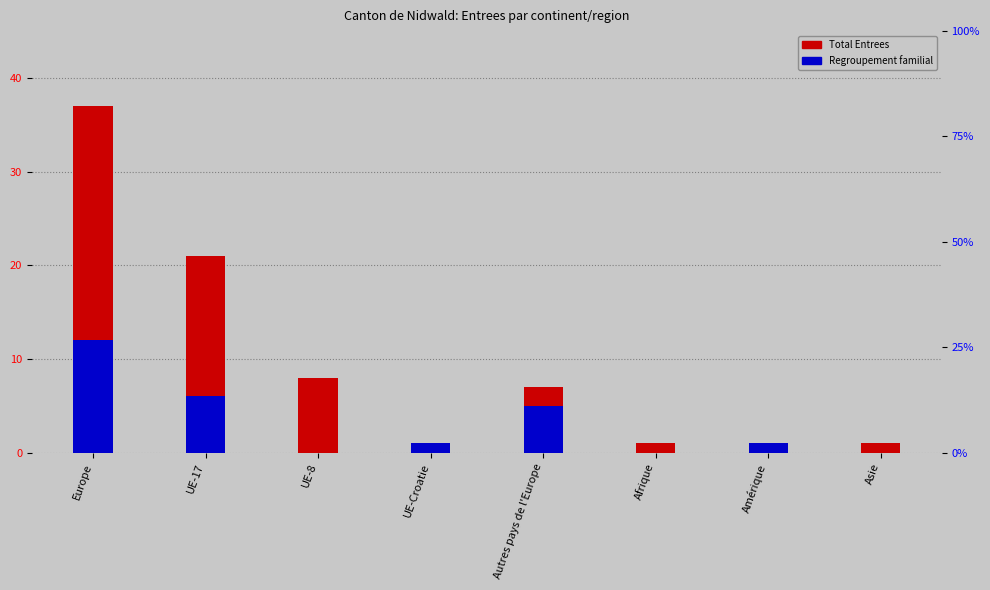

Does the chart contain stacked bars?

No